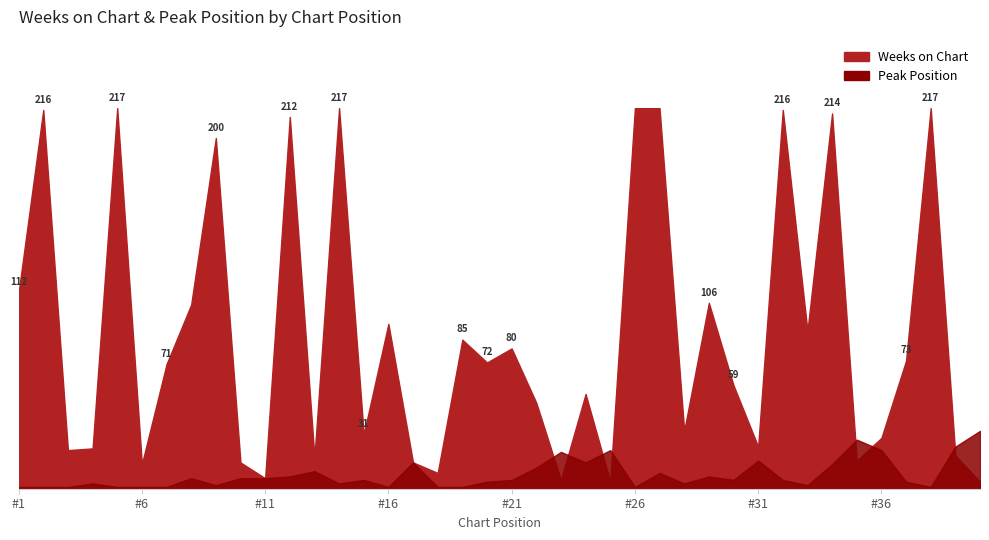

Where does the Peak Position series first go above 5?

8